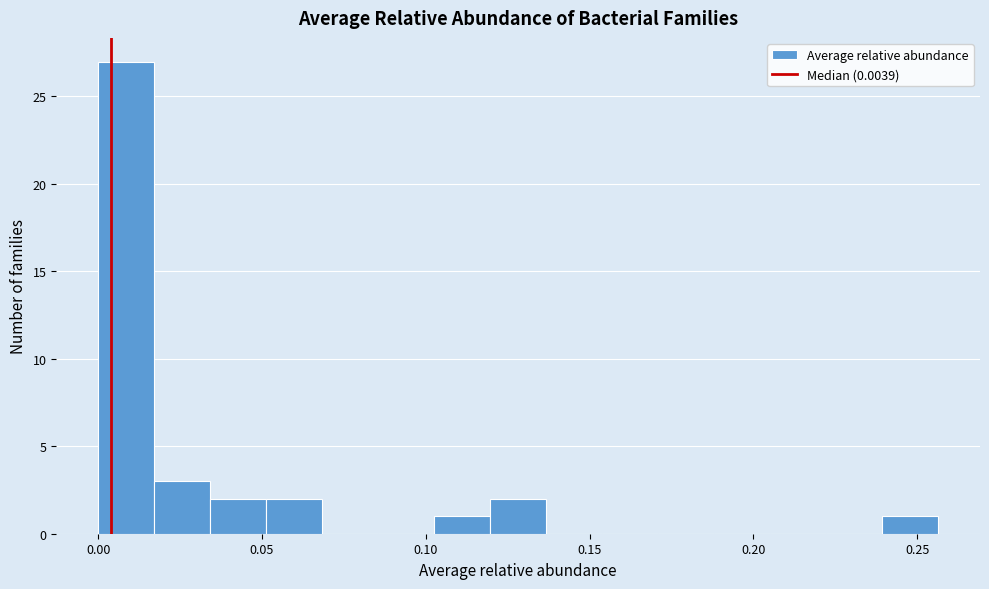

Around what value on the x-axis is the tallest bar? Give the approximate position of its centre, as read against the axis.

0.010